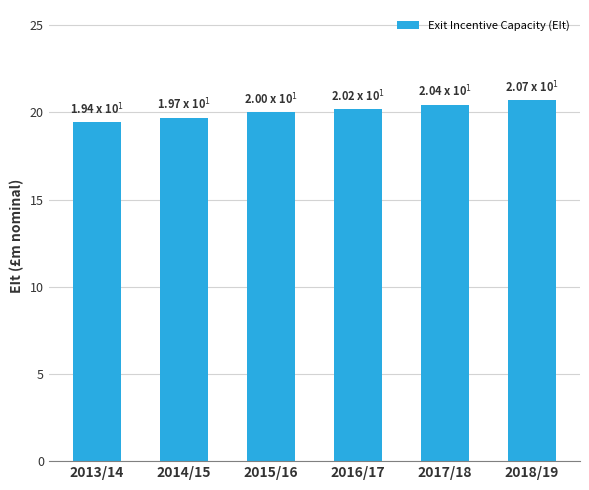

Reading right to left, what are all the values shown in this chart?

20.7	20.4	20.2	20.0	19.7	19.4